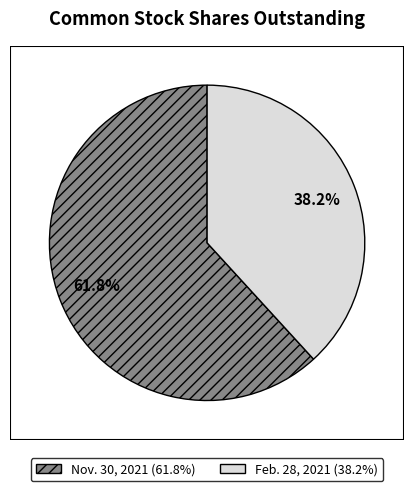

Between Nov. 30, 2021 and Feb. 28, 2021, which is larger?

Nov. 30, 2021